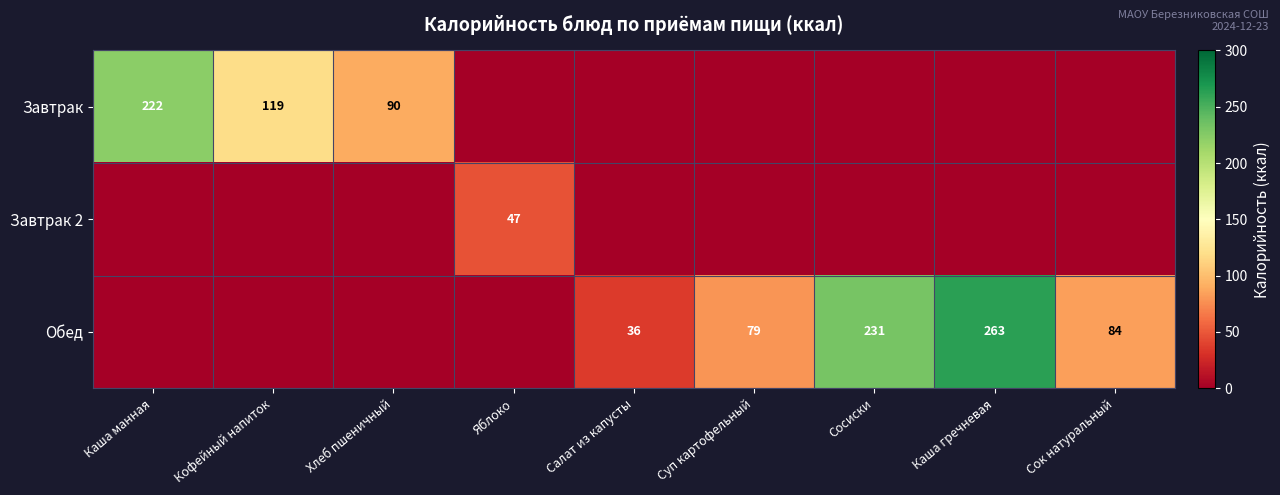

Is the value of Завтрак 2 at Яблоко greater than the value of Завтрак at Хлеб пшеничный?

No